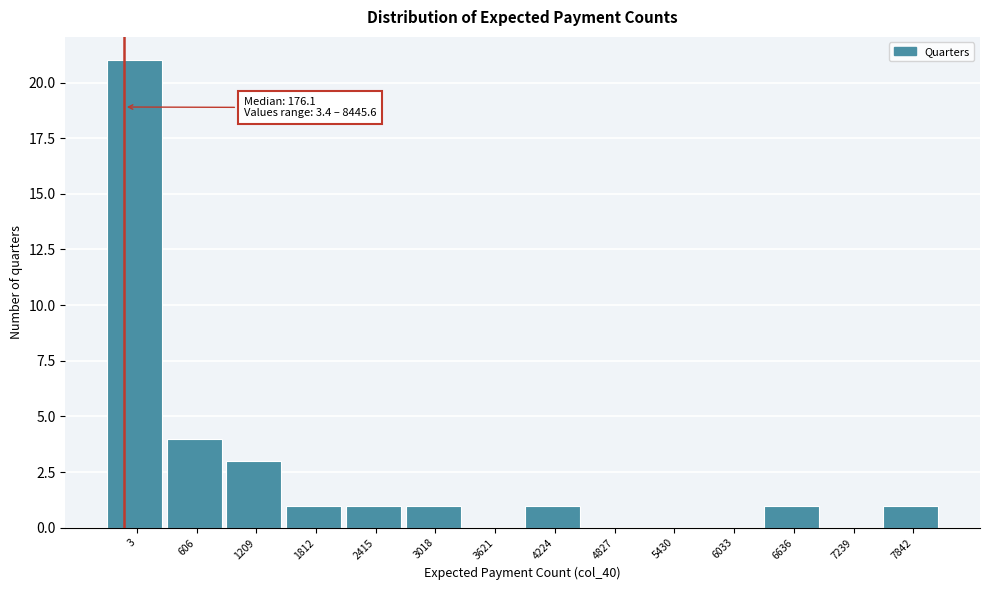

Reading left to right, transcribe all the data shown in this chart.

3=21	606=4	1209=3	1812=1	2415=1	3018=1	3621=0	4224=1	4827=0	5430=0	6033=0	6636=1	7239=0	7842=1